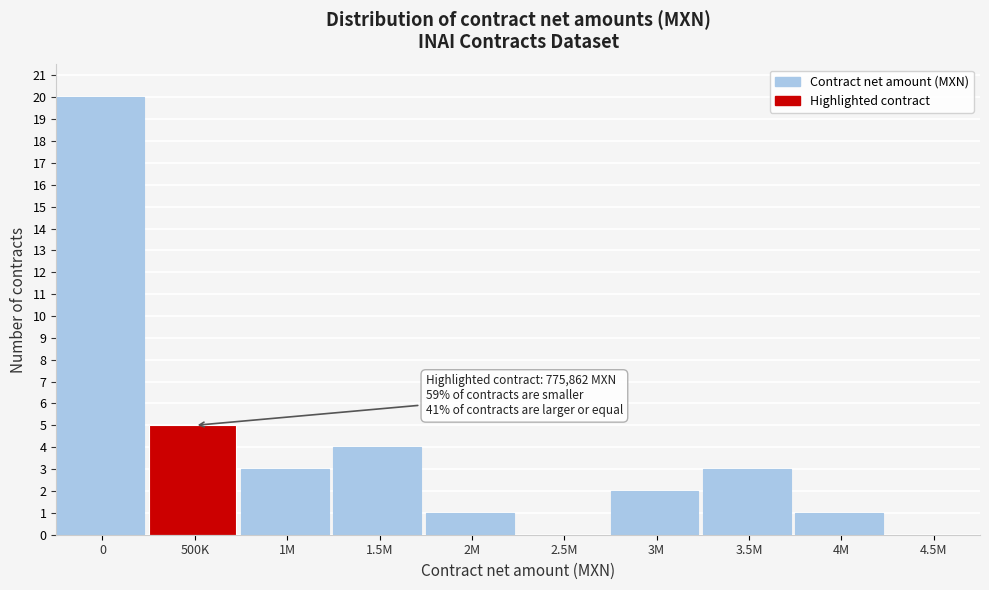

Reading right to left, what are all the values shown in this chart?

4.5M=0	4M=1	3.5M=3	3M=2	2.5M=0	2M=1	1.5M=4	1M=3	500K=5	0=20